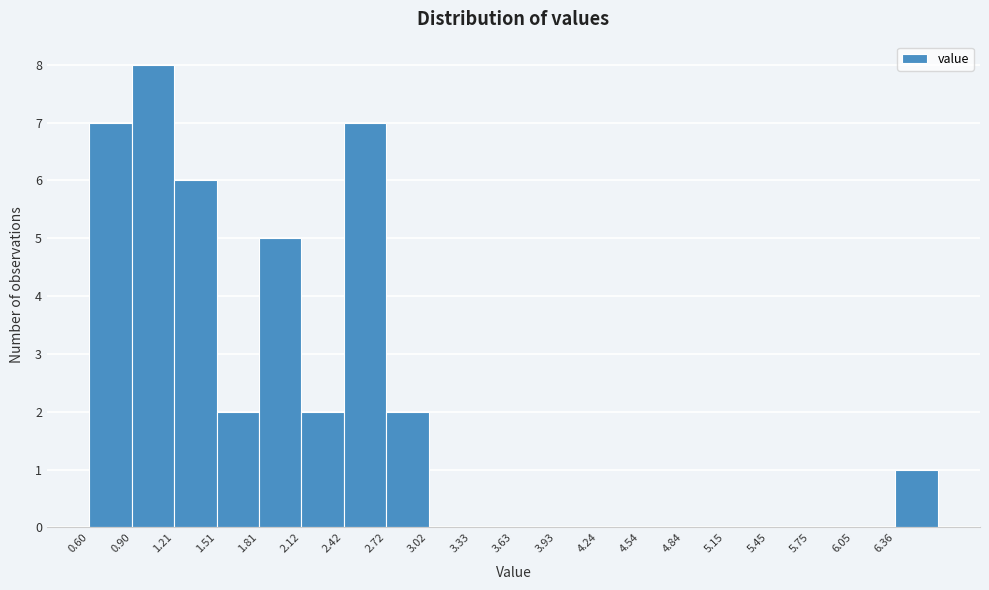

Which range on the x-axis has the tallest bar?

0.90 to 1.20